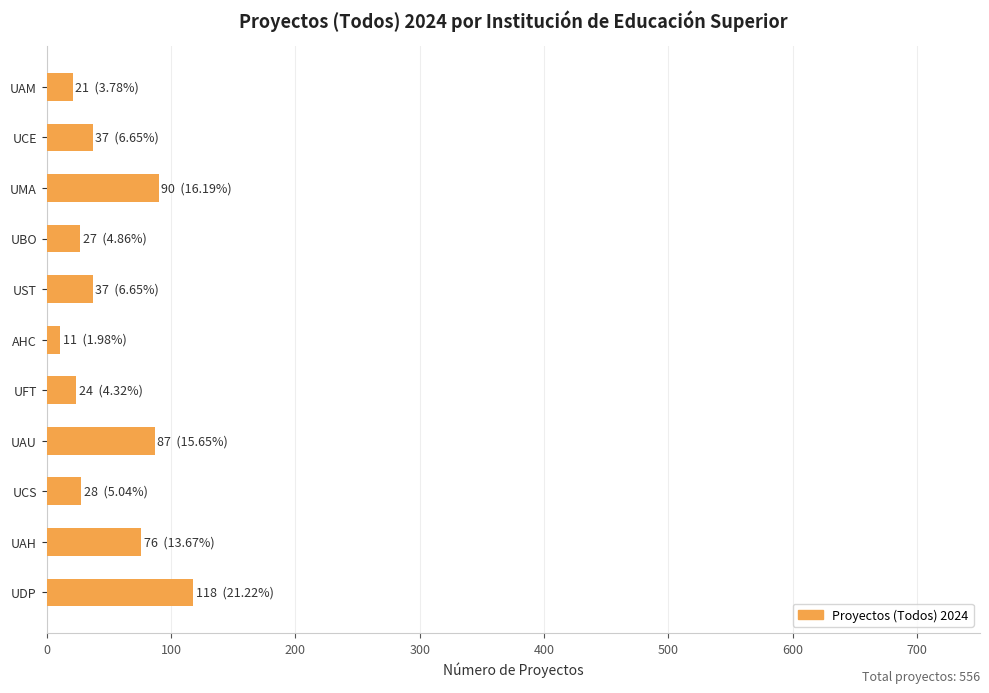

What value does the data have at UAM?

21